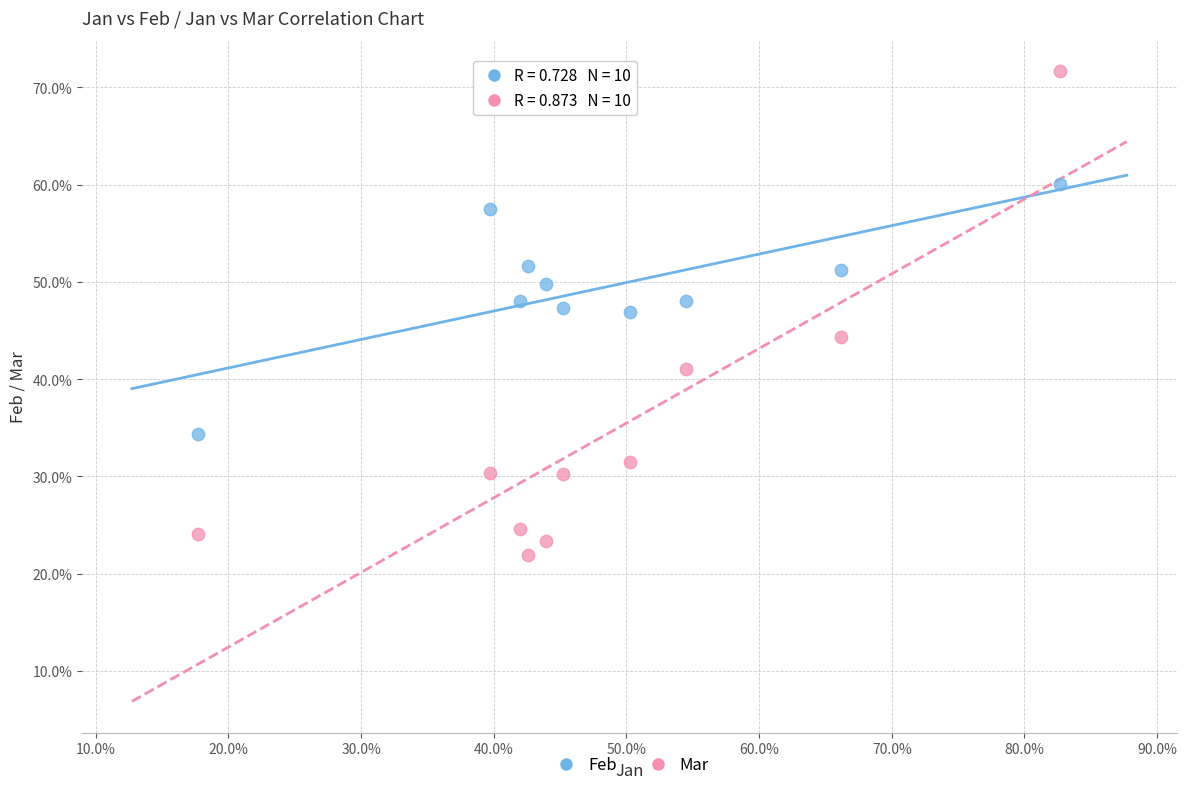

What are all the series names shown in the legend?

Feb, Mar